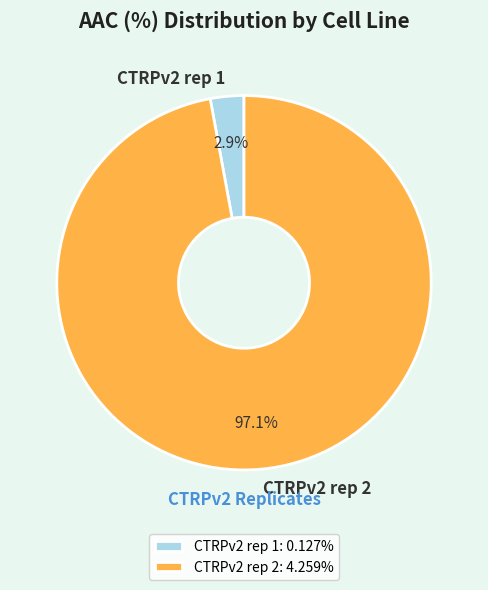

Which has a higher value, CTRPv2 rep 2 or CTRPv2 rep 1?

CTRPv2 rep 2